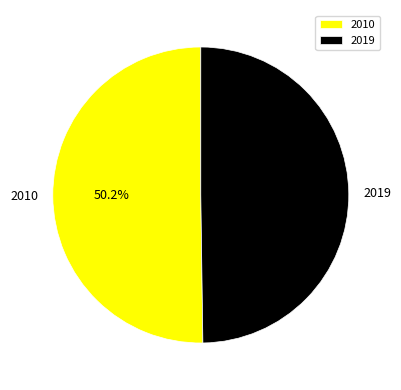

The 2019 slice represents 50% of the pie. True or false?

True